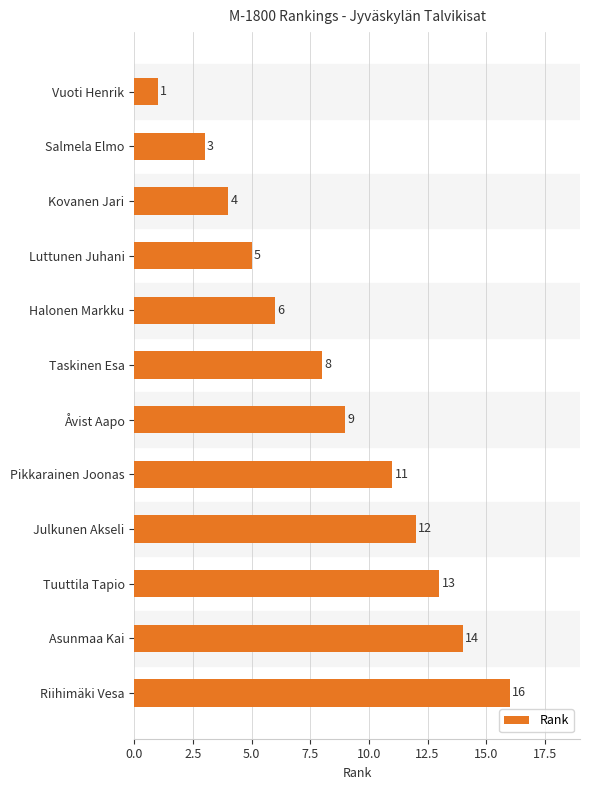

True or false: the data shows 1 at Kovanen Jari.

False